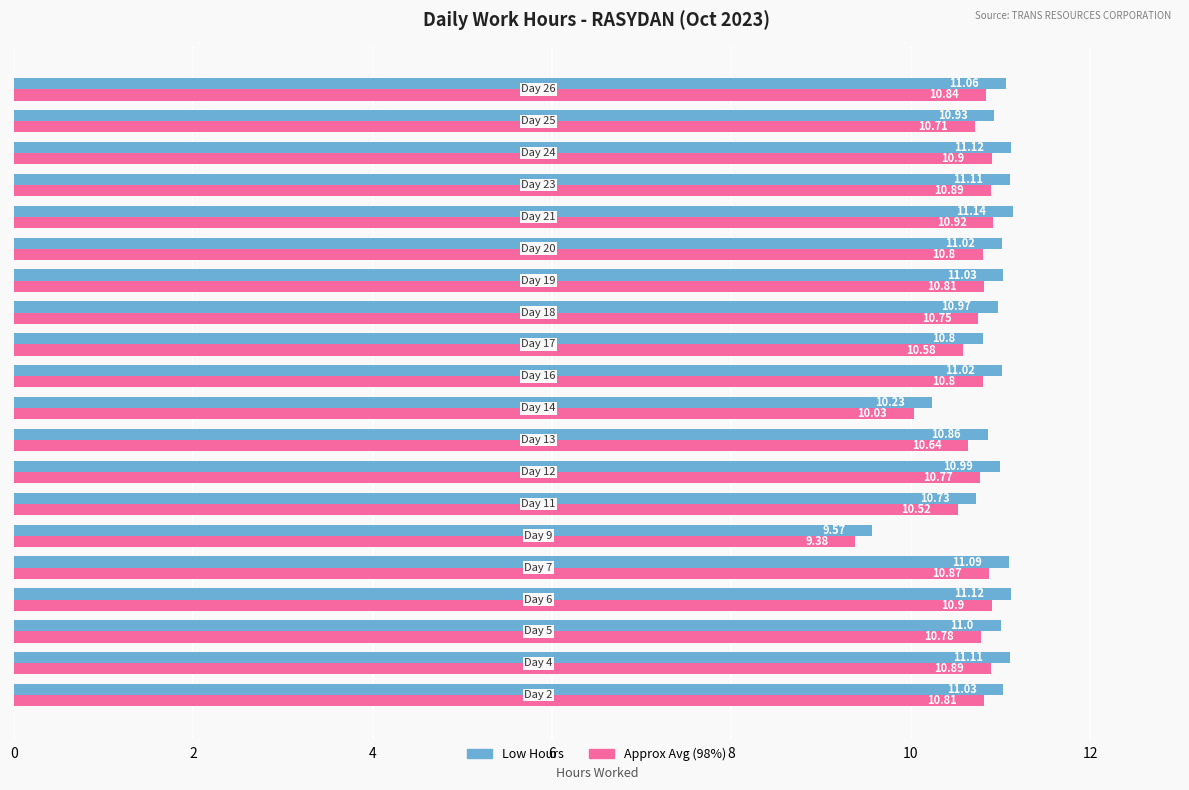

What is the difference between the maximum and minimum values in the Approx Avg (98%) series?

1.5